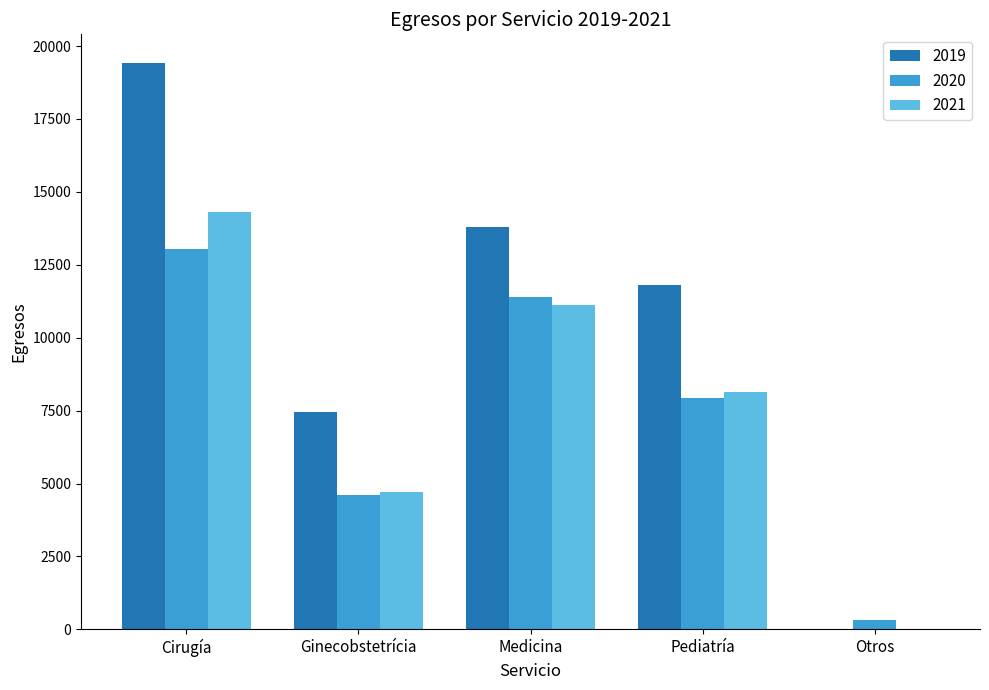

What is the spread (max minus min) of values at Otros?

338